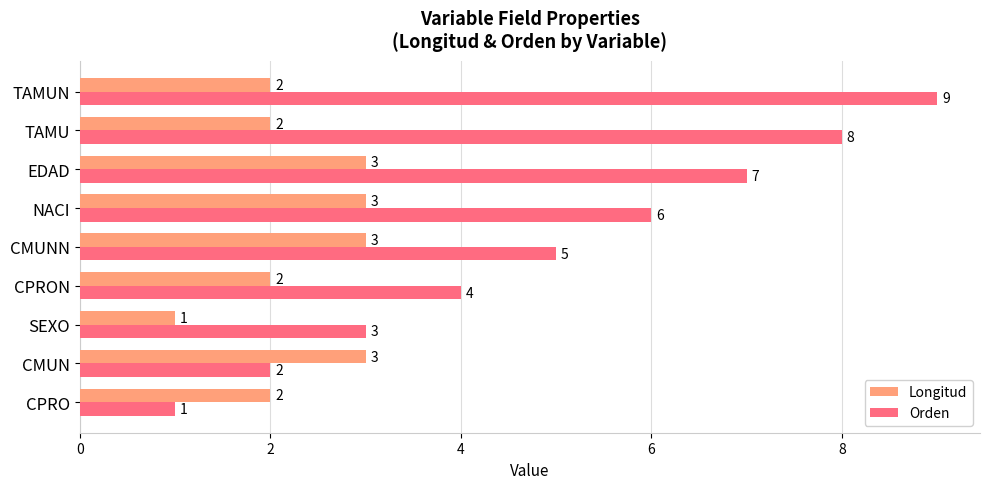

Is it true that Longitud equals 1 at CMUNN?

False